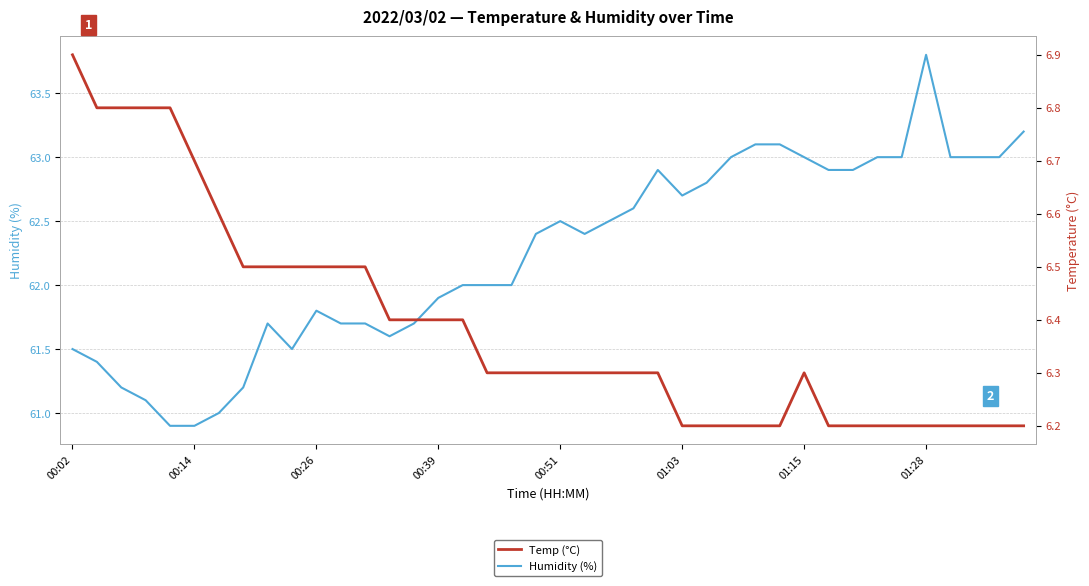

At which label does Humidity (%) reach its peak?

01:28